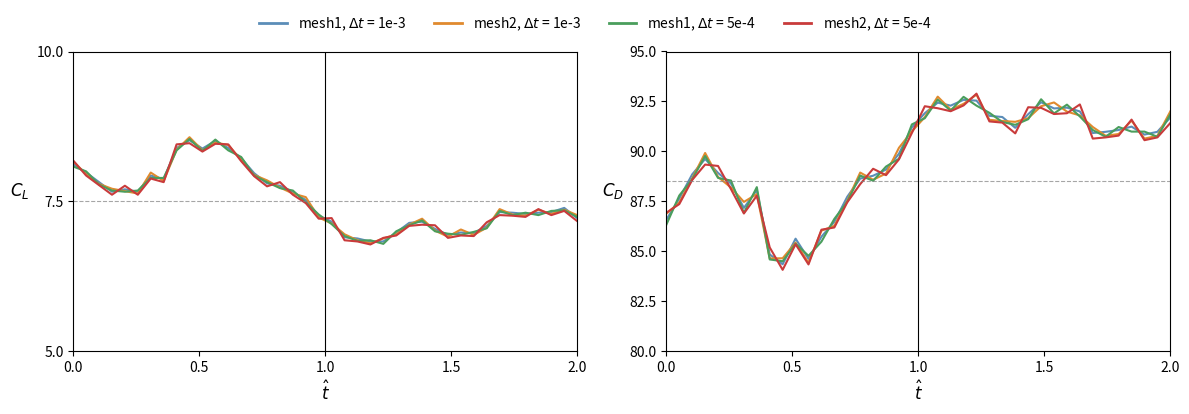

Reading right to left, what are all the values shown in this chart?

temperature: 7.2	7.4	7.3	7.3	7.3	7.3	7.3	7.1	7.0	7.0	6.9	7.0	7.2	7.1	7.0	6.8	6.8	6.9	6.9	7.2	7.3	7.5	7.7	7.8	7.8	8.0	8.2	8.4	8.5	8.4	8.5	8.4	7.9	7.9	7.7	7.7	7.7	7.8	8.0	8.1
humidity: 91.7	91.0	90.8	91.2	91.1	91.0	90.9	92.0	92.2	92.2	92.5	91.9	91.2	91.7	91.8	92.5	92.6	92.3	92.4	91.9	91.2	89.9	89.1	88.8	88.6	87.7	86.5	85.7	84.6	85.6	84.3	84.8	88.1	87.2	88.4	88.9	89.6	88.8	87.6	86.6